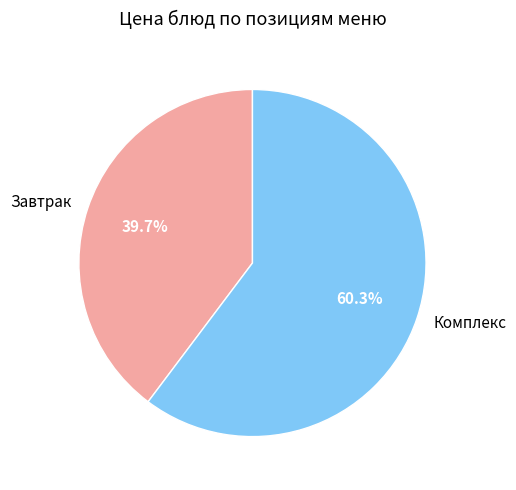

Is the sum of Завтрак and Комплекс greater than half?

Yes